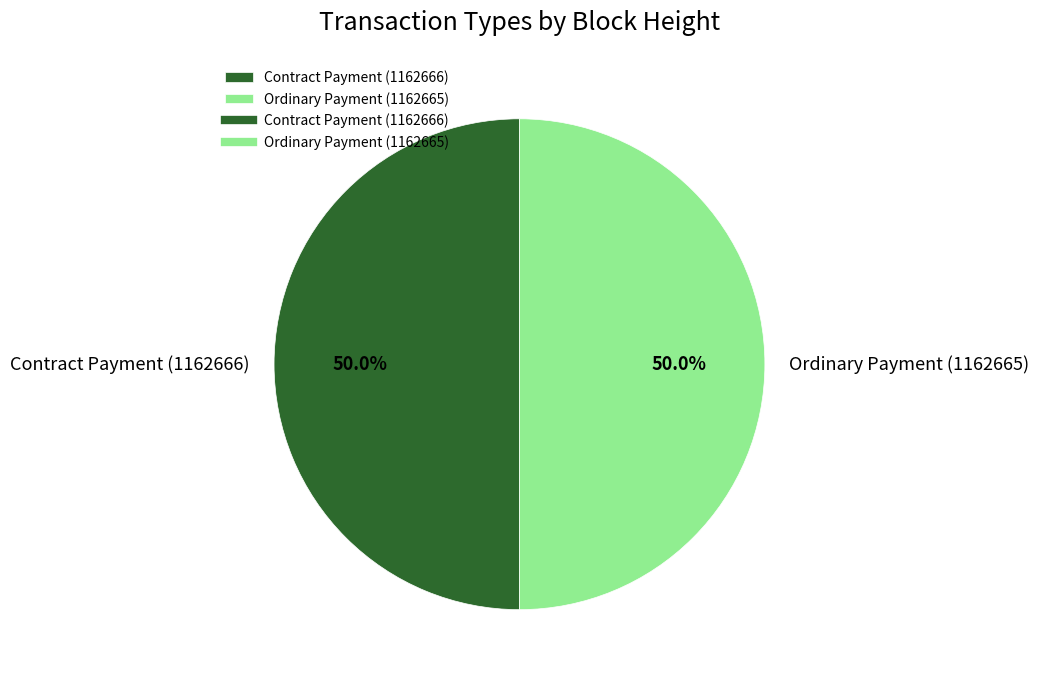

Count the number of slices in the pie.

2